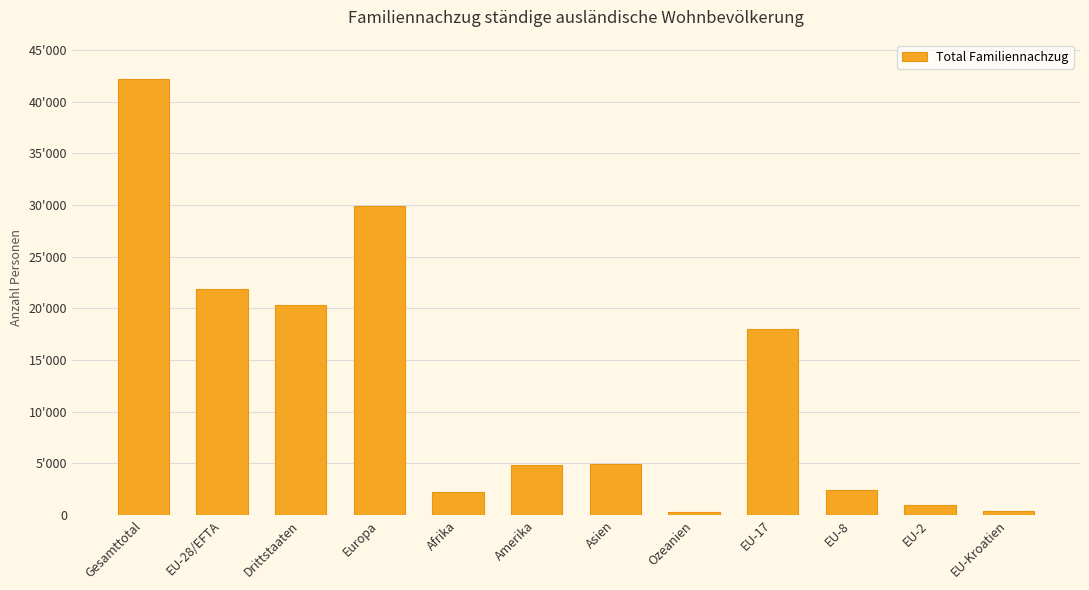

Does the chart contain any negative values?

No